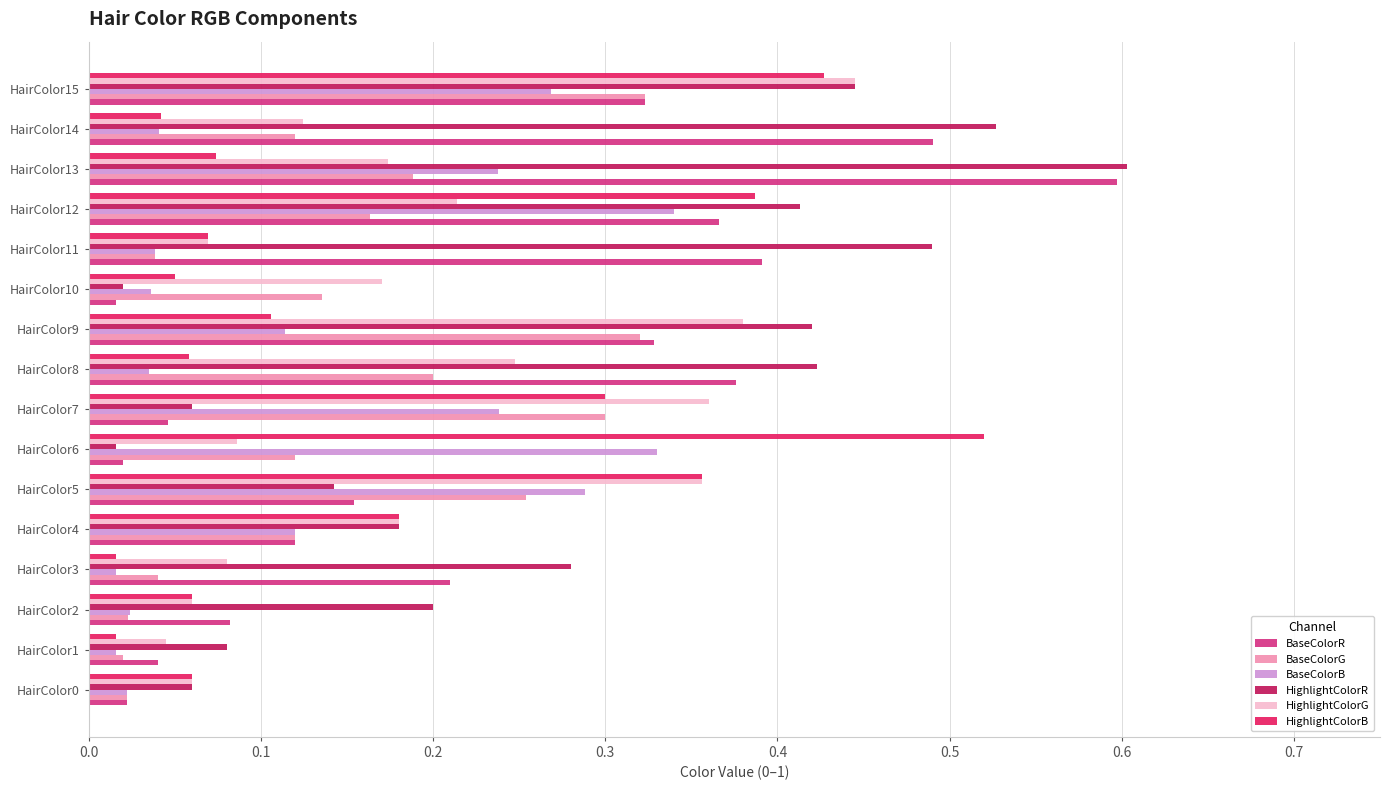

True or false: BaseColorR has a value of 0.5 at HairColor12.

False